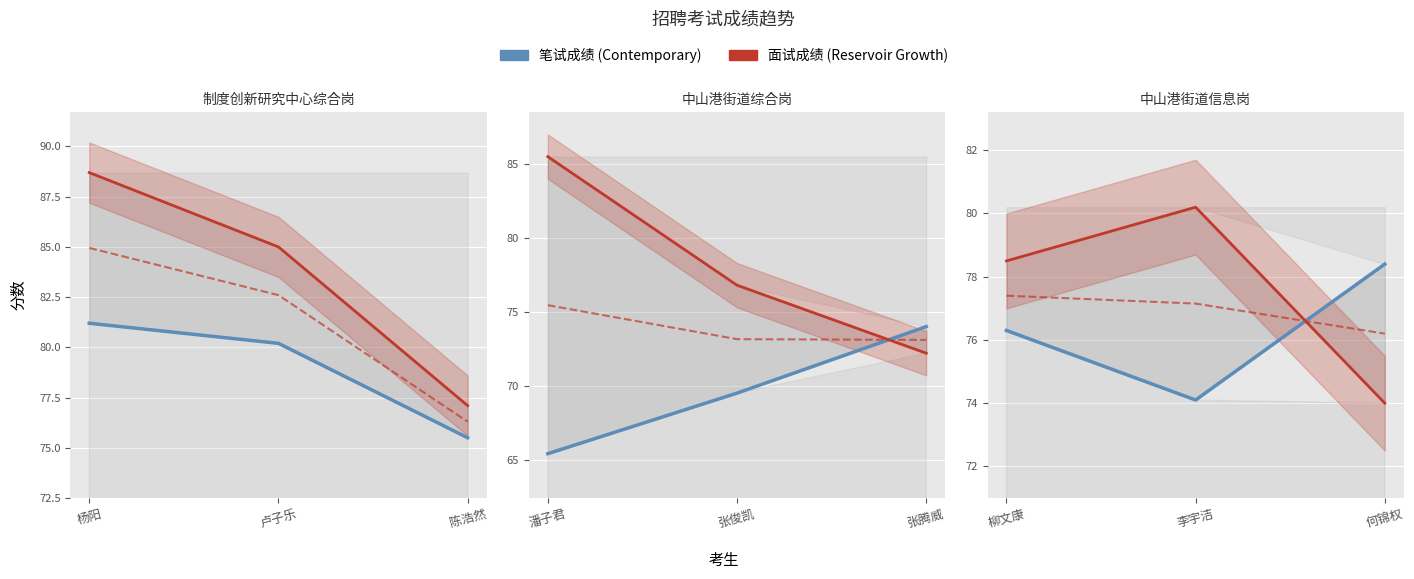

What is the label of the 2nd point from the left?

李宇洁